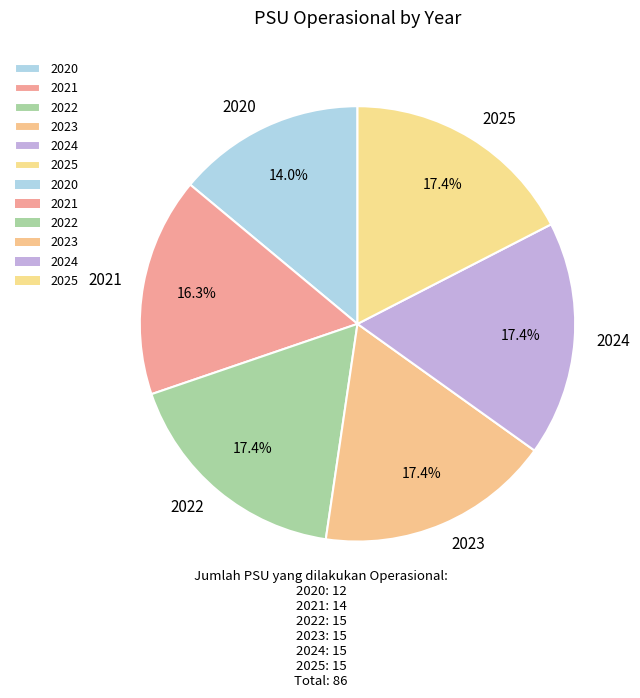

The 2025 slice represents 17% of the pie. True or false?

True